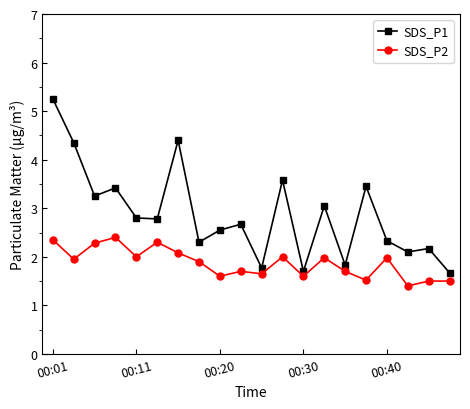

True or false: SDS_P1 has more than 2 interior local peaks.

True